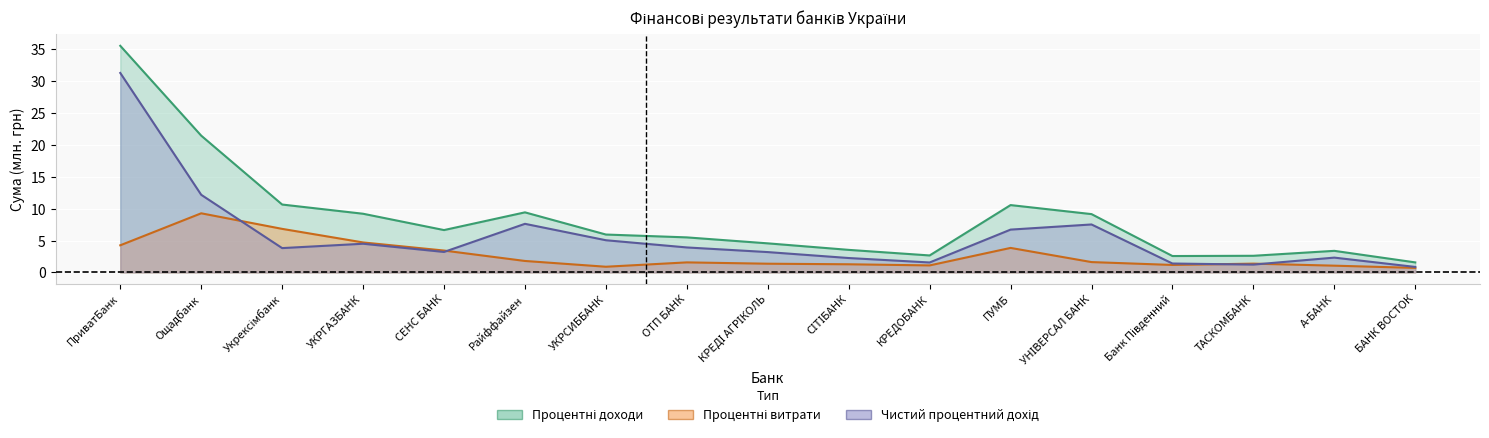

Reading left to right, what are all the values shown in this chart?

Процентні доходи: 35.6	21.5	10.7	9.2	6.7	9.4	5.9	5.5	4.6	3.5	2.7	10.6	9.2	2.6	2.6	3.4	1.6
Процентні витрати: 4.3	9.3	6.8	4.7	3.4	1.8	0.9	1.6	1.4	1.3	1.1	3.8	1.6	1.2	1.4	1.1	0.7
Чистий процентний дохід: 31.3	12.2	3.8	4.5	3.2	7.6	5.1	3.9	3.2	2.3	1.6	6.7	7.5	1.4	1.2	2.3	0.9